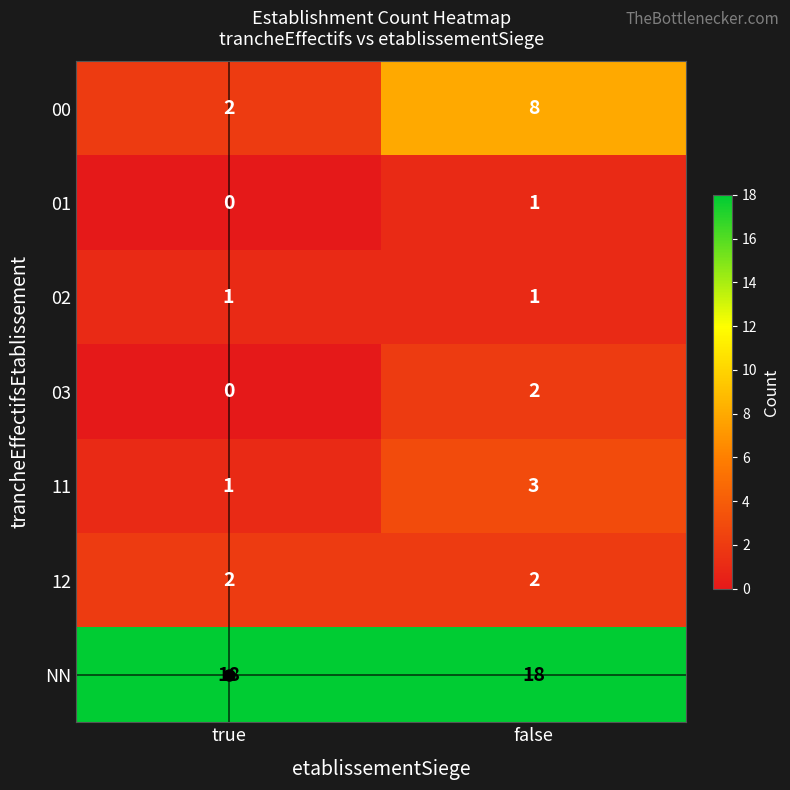

What is the average value of the 00 series?

5